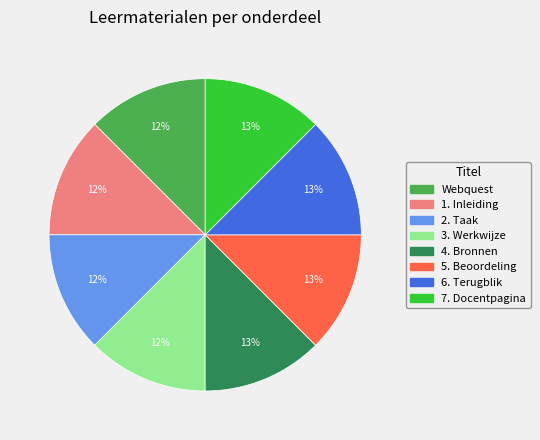

True or false: 6. Terugblik accounts for 13% of the total.

True